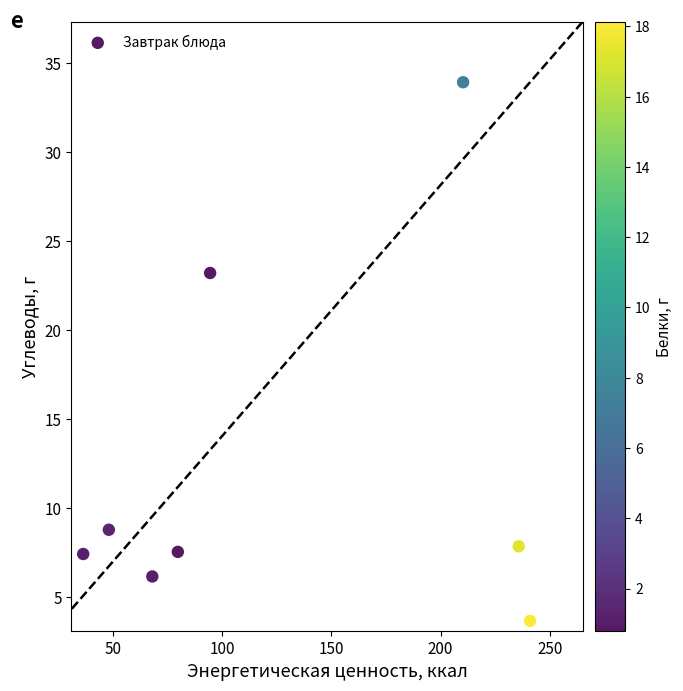

What Y value in the scatter plot is closest to 18?

23.2